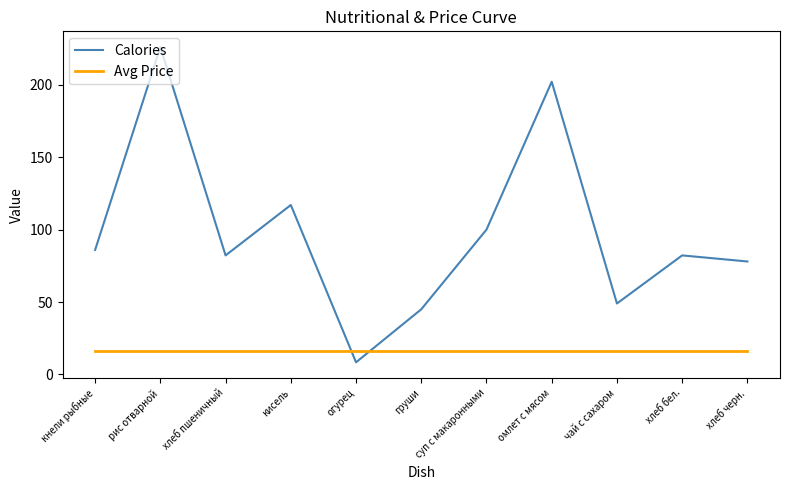

What is the difference between the second highest and minimum values in the Calories series?

193.7